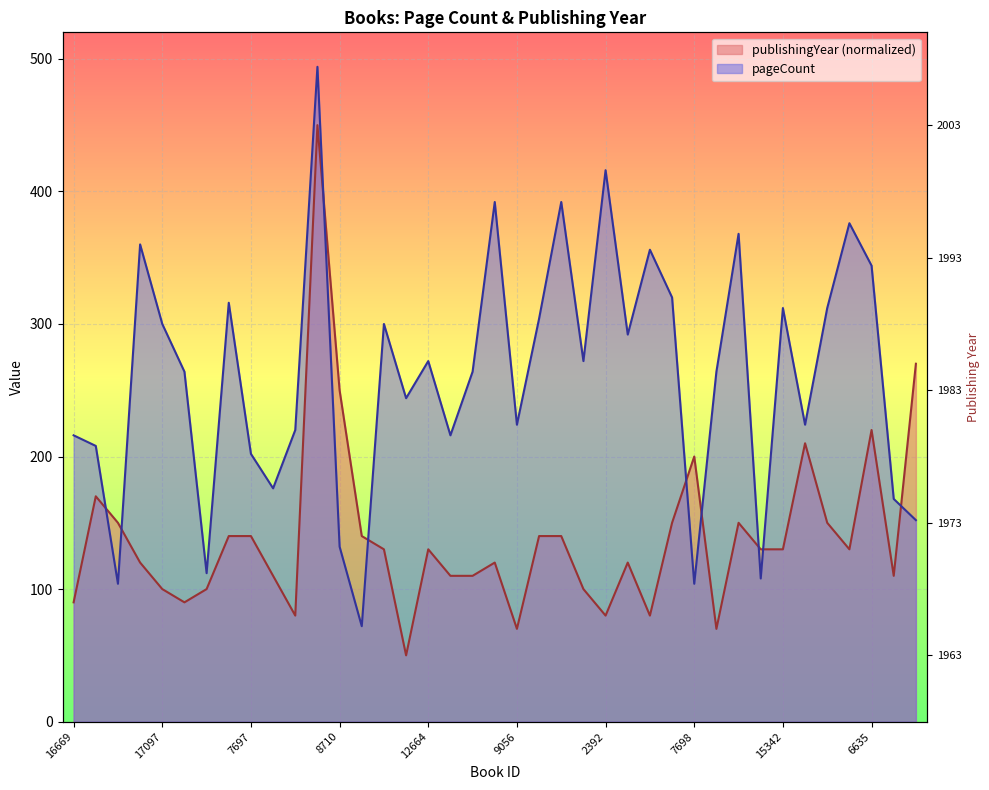

The value of publishingYear at 4991 is 89. True or false?

False